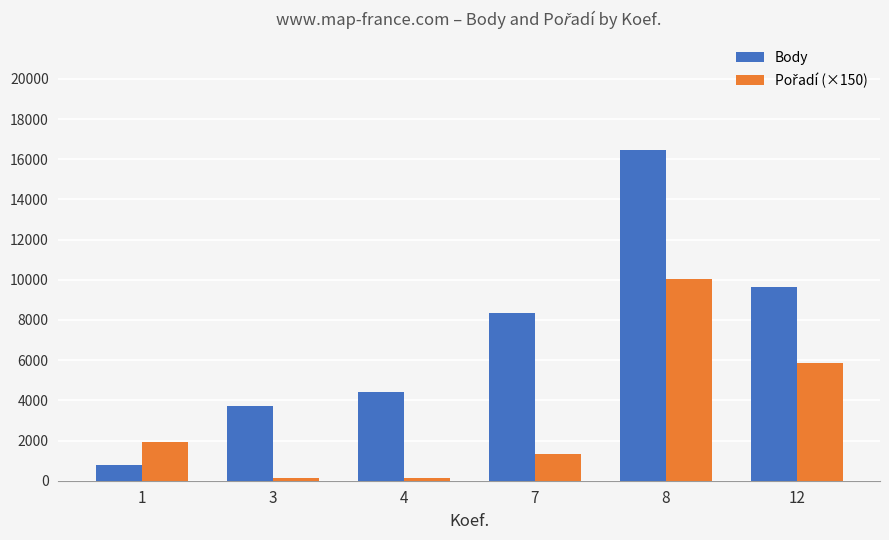

What is the total value across all series at 12?

15503